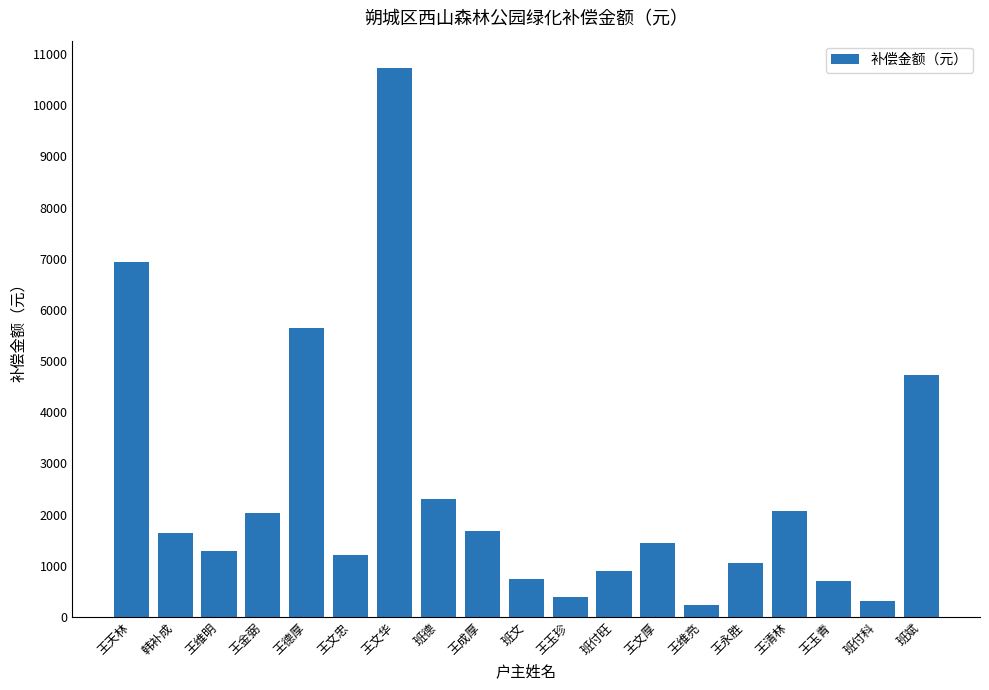

Where does the data first go above 1443?

王天林